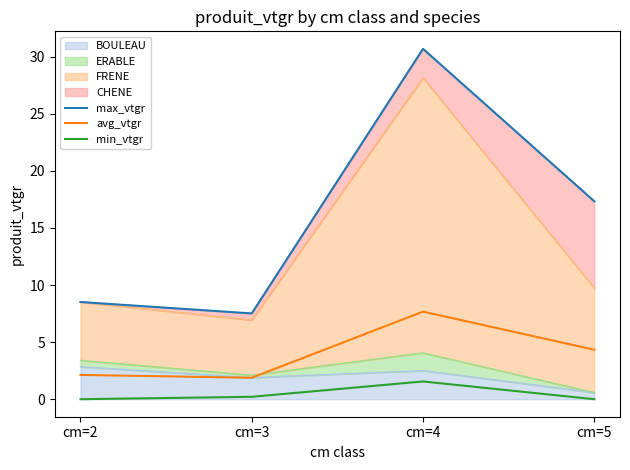

At which category is the sum across all series the highest?

cm=4